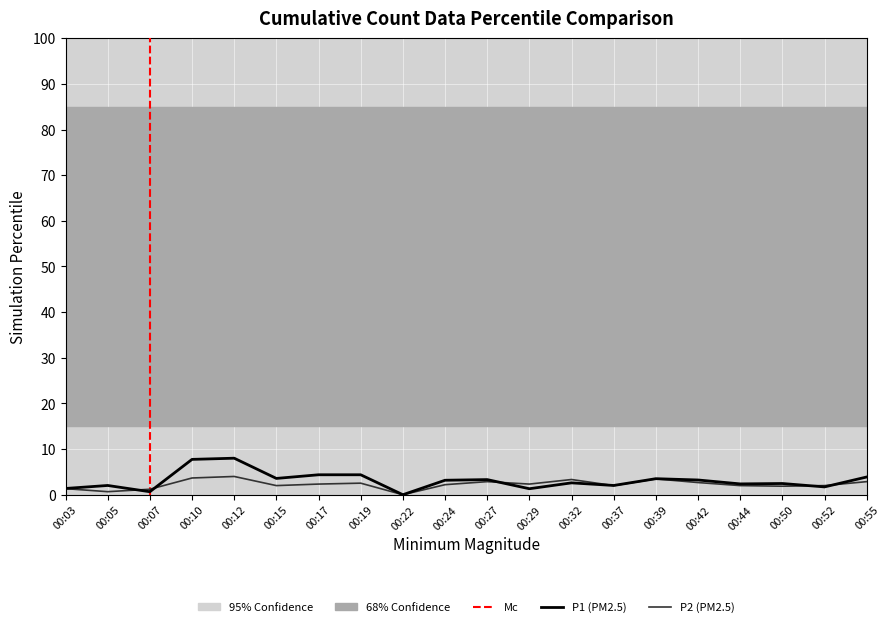

Where is the first local maximum for P1?

00:05